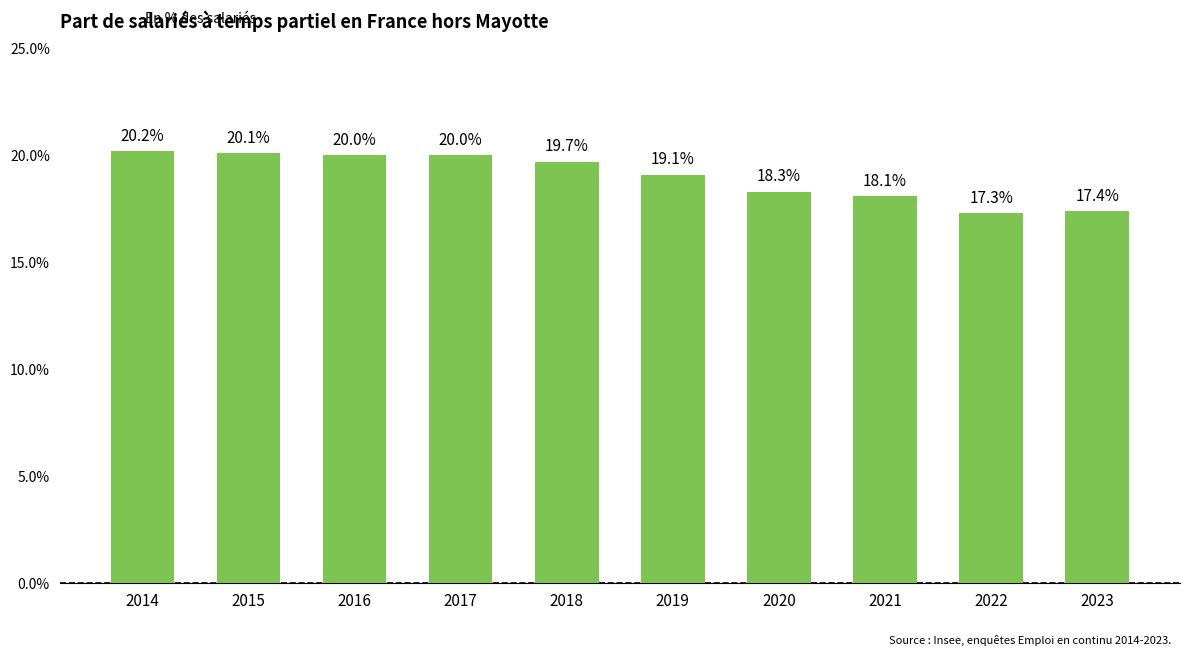

True or false: the data shows 19.7 at 2018.

True